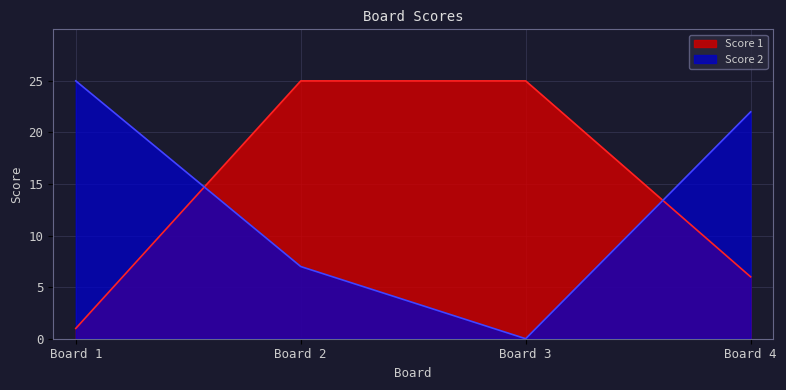

Reading left to right, list all the values displayed in this chart.

Score 1: Board 1=1	Board 2=25	Board 3=25	Board 4=6
Score 2: Board 1=25	Board 2=7	Board 3=0	Board 4=22